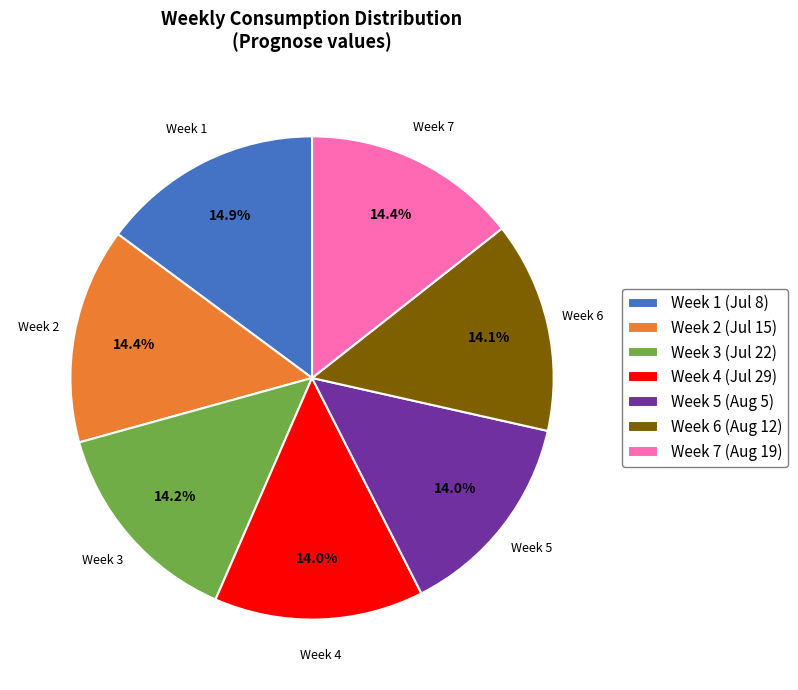

How many slices are in this pie chart?

7